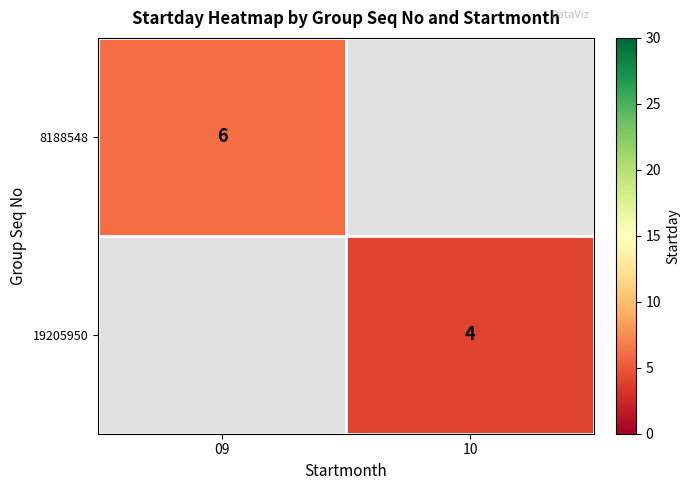

The value of 8188548 at 09 is 9. True or false?

False